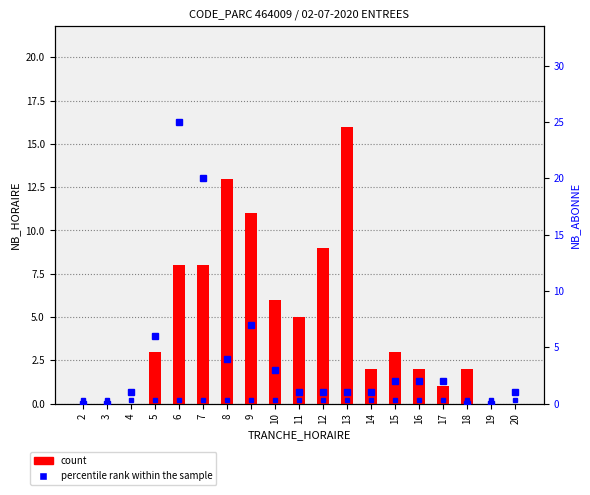

Reading left to right, extract all data points from this chart.

count: 2=0	3=0	4=0	5=3	6=8	7=8	8=13	9=11	10=6	11=5	12=9	13=16	14=2	15=3	16=2	17=1	18=2	19=0	20=0
percentile rank within the sample: 2=0	3=0	4=1	5=6	6=25	7=20	8=4	9=7	10=3	11=1	12=1	13=1	14=1	15=2	16=2	17=2	18=0	19=0	20=1